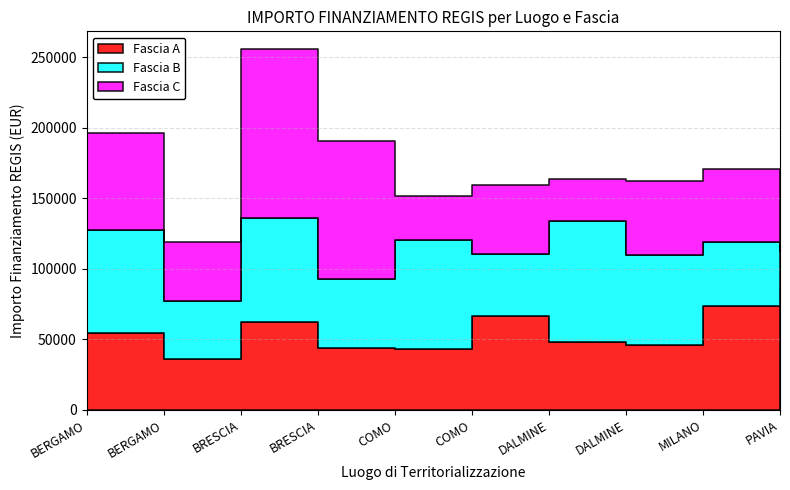

Reading left to right, transcribe all the data shown in this chart.

Fascia A: BERGAMO=54144.9	BERGAMO=36123.8	BRESCIA=62062.4	BRESCIA=44080.6	COMO=42816.5	COMO=66393.6	DALMINE=47794.5	DALMINE=46312.5	MILANO=73886.6	PAVIA=84977.9
Fascia B: BERGAMO=73250.1	BERGAMO=41196.6	BRESCIA=73636.1	BRESCIA=48776.3	COMO=77926.5	COMO=44036.1	DALMINE=86371.0	DALMINE=63747.5	MILANO=44978.7	PAVIA=27342.9
Fascia C: BERGAMO=68925.6	BERGAMO=41496.0	BRESCIA=119783.4	BRESCIA=97812.0	COMO=30558.8	COMO=48957.9	DALMINE=29640.7	DALMINE=52455.4	MILANO=51504.7	PAVIA=48200.6